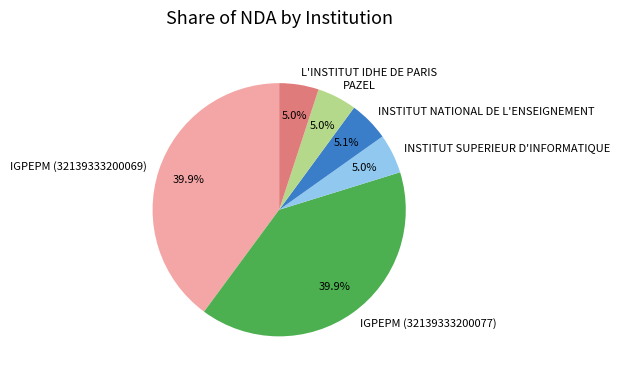

Does IGPEPM (32139333200069) account for over 50% of the chart?

No